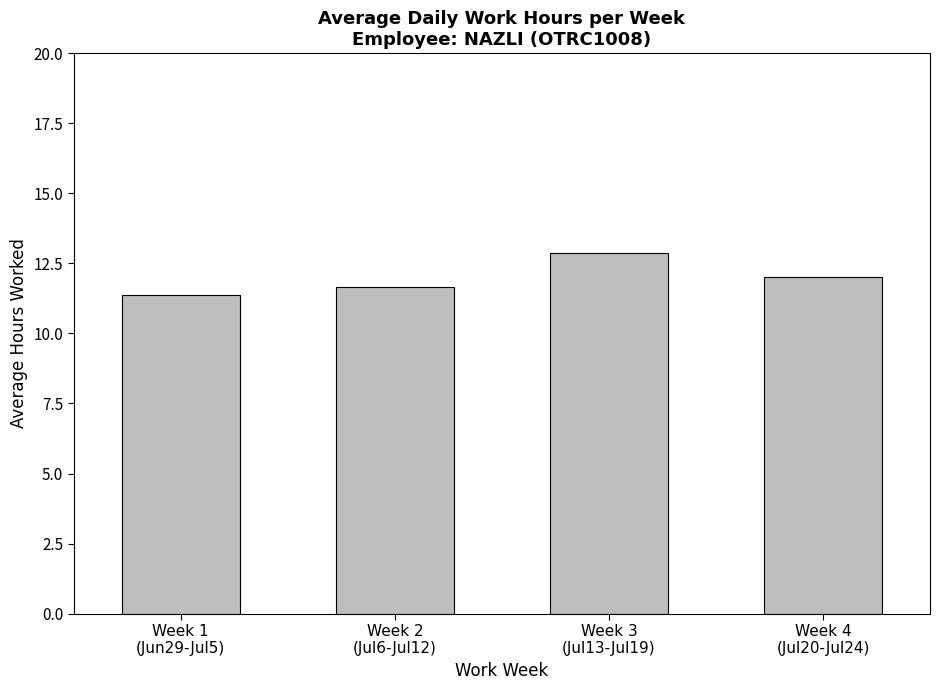

Rank the categories by value from lowest to highest.

Week 1
(Jun29-Jul5), Week 2
(Jul6-Jul12), Week 4
(Jul20-Jul24), Week 3
(Jul13-Jul19)